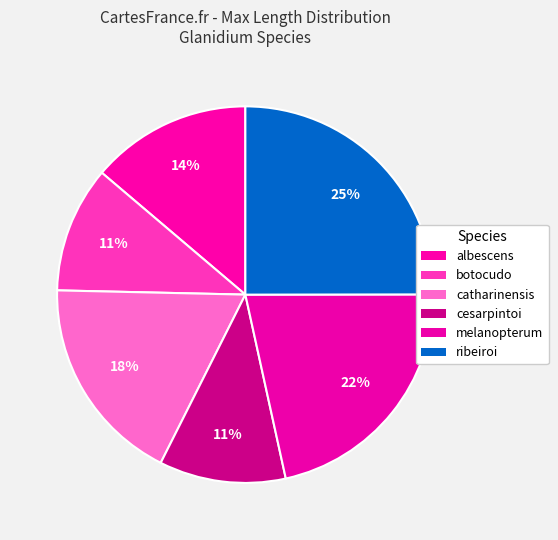

To the nearest percent, what is the combined percentage of botocudo and catharinensis?

29%